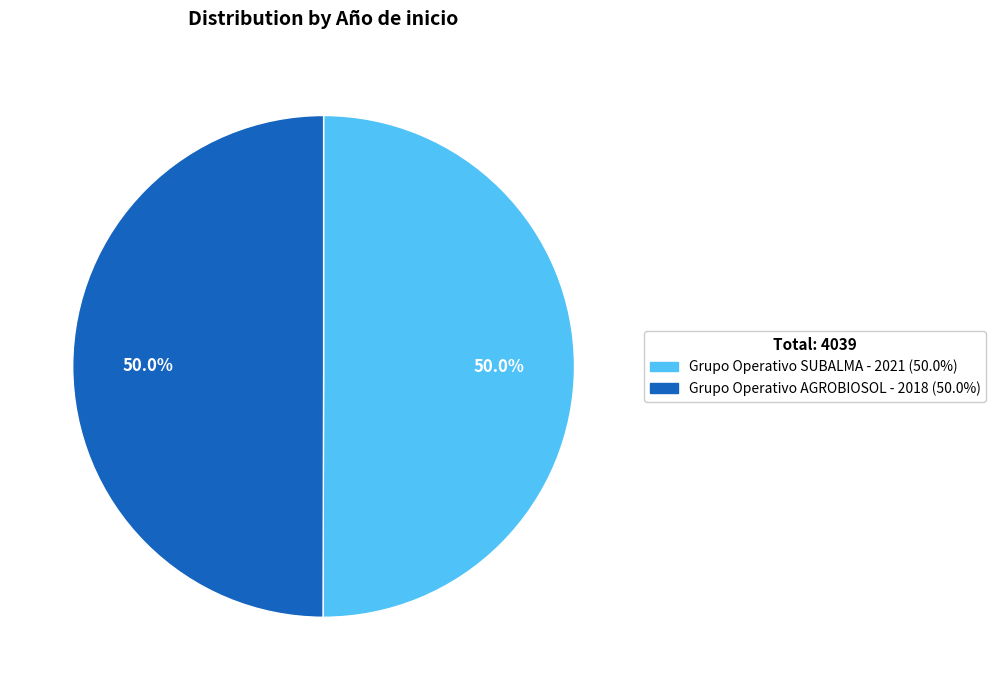

What percentage do Grupo Operativo AGROBIOSOL and Grupo Operativo SUBALMA together represent?

100.0%